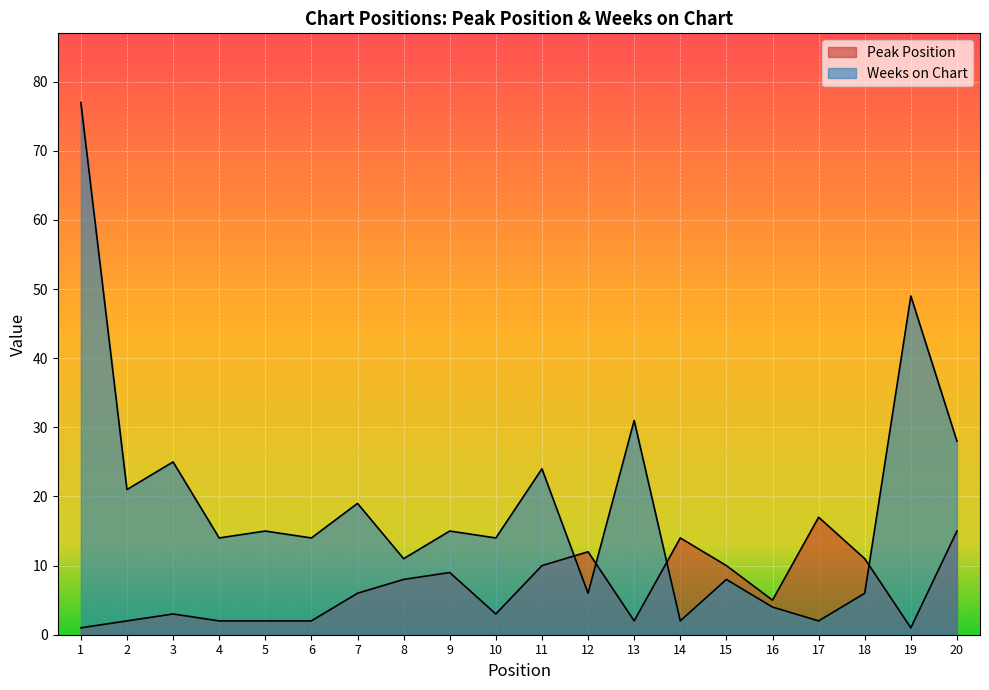

Reading left to right, transcribe all the data shown in this chart.

Peak Position: 1=1	2=2	3=3	4=2	5=2	6=2	7=6	8=8	9=9	10=3	11=10	12=12	13=2	14=14	15=10	16=5	17=17	18=11	19=1	20=15
Weeks on Chart: 1=77	2=21	3=25	4=14	5=15	6=14	7=19	8=11	9=15	10=14	11=24	12=6	13=31	14=2	15=8	16=4	17=2	18=6	19=49	20=28